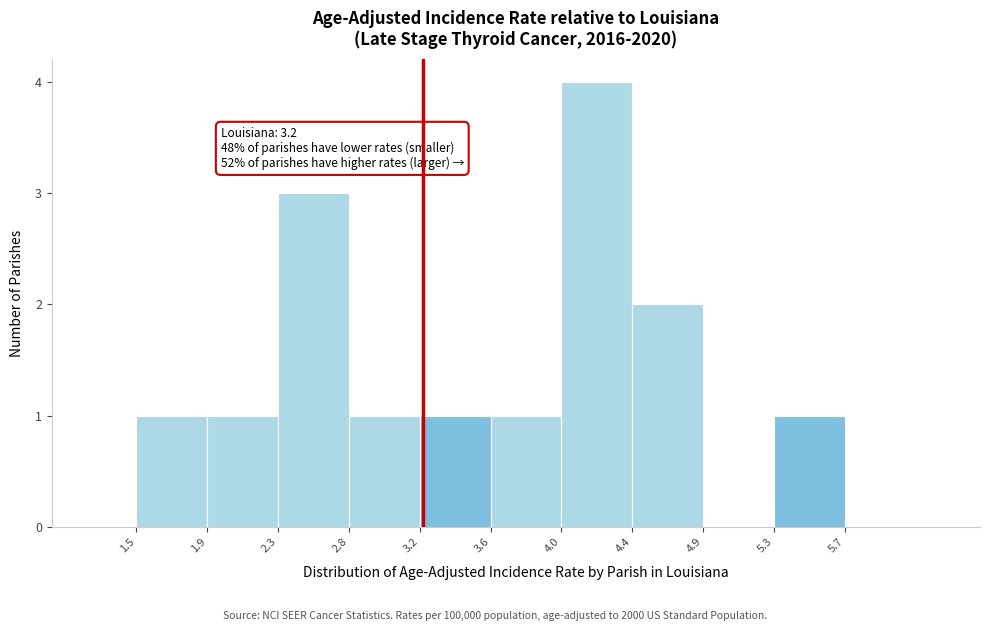

Which range on the x-axis has the tallest bar?

4.0 to 4.4